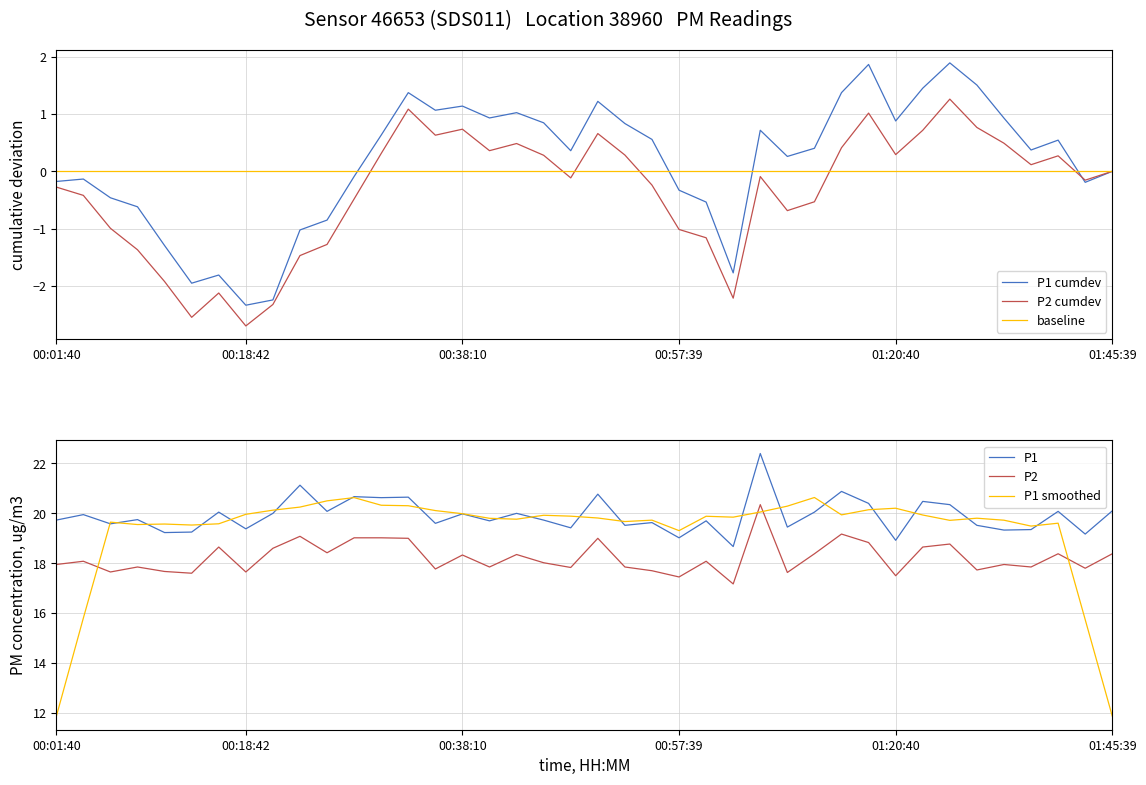

At which label does P1 reach its peak?

26